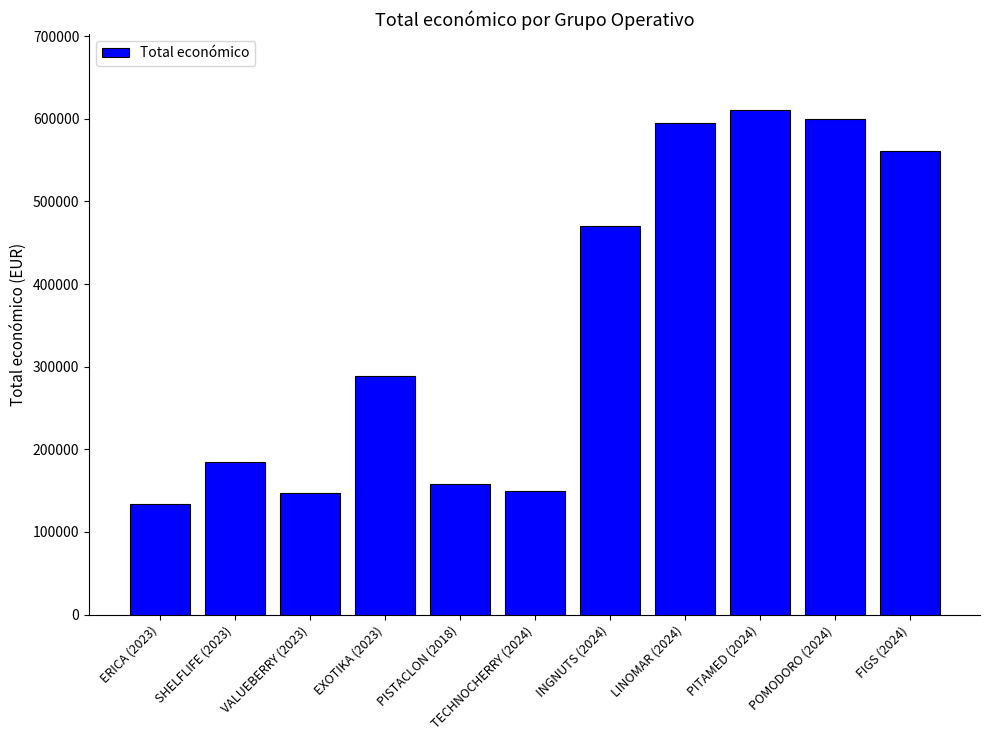

The value at INGNUTS (2024) is 470675. True or false?

True